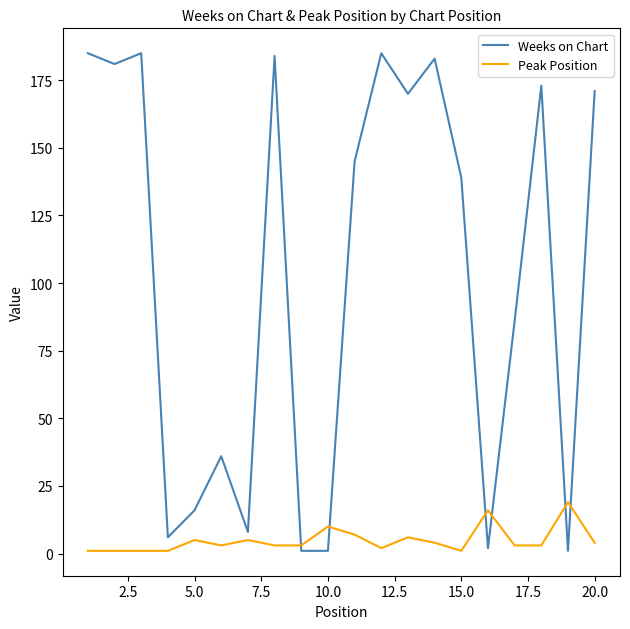

What are all the series names shown in the legend?

Weeks on Chart, Peak Position